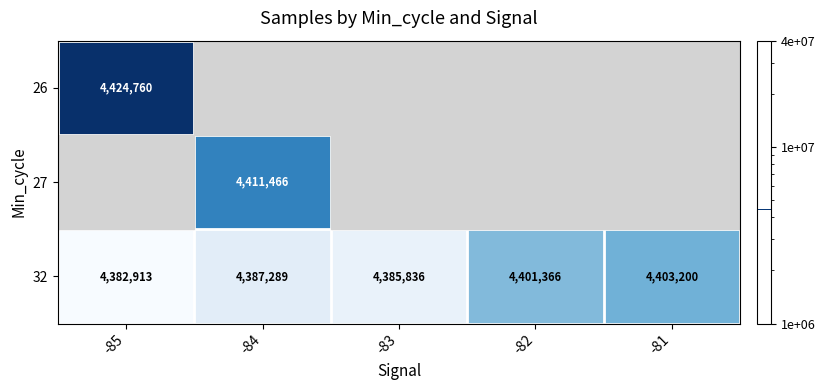

Where is 32 nearest to the value 4393056?

-84